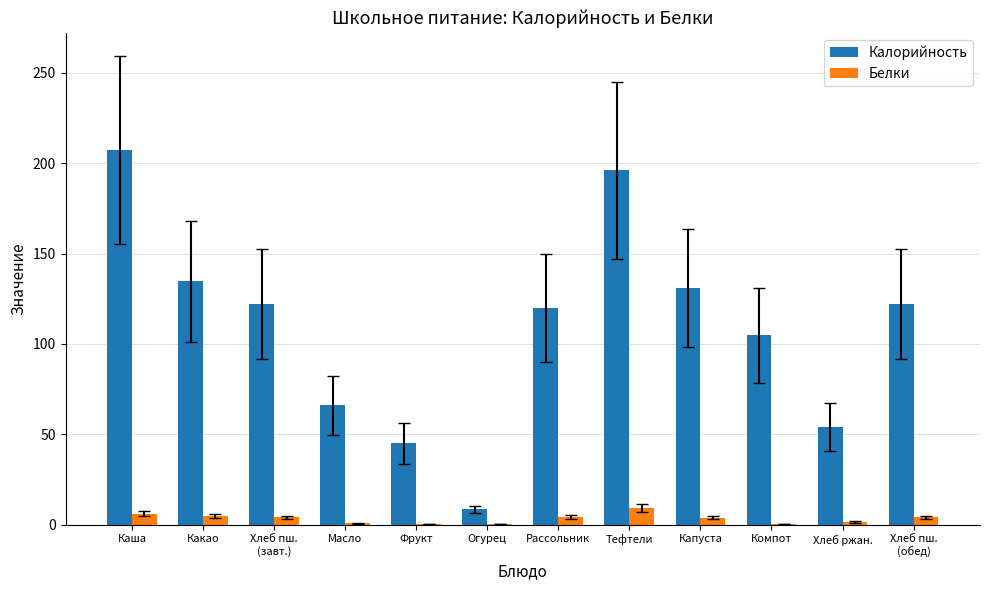

Is it true that Белки equals 4.0 at Хлеб пш.
(обед)?

True